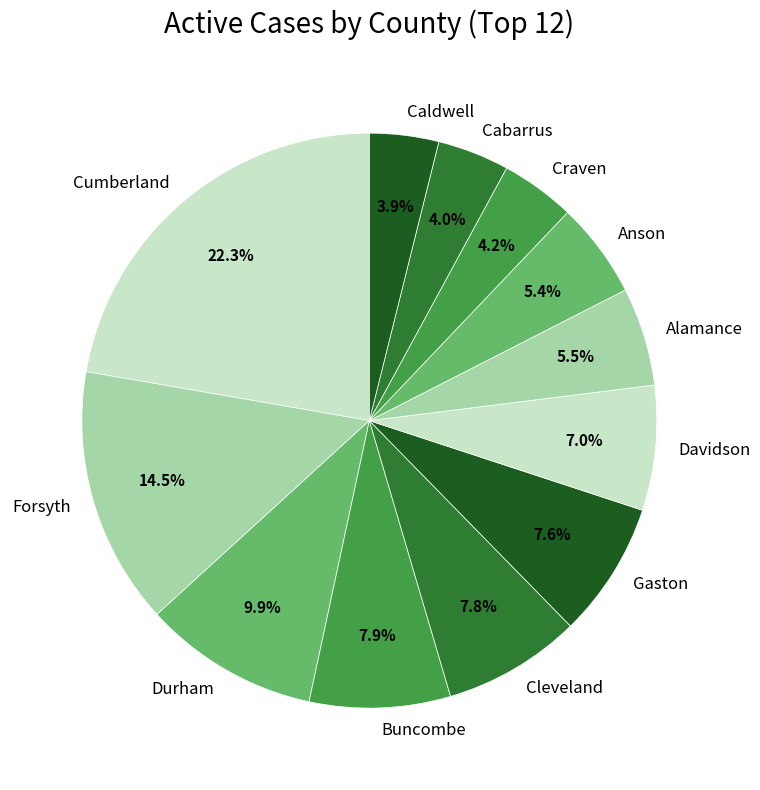

The Buncombe slice represents 16% of the pie. True or false?

False